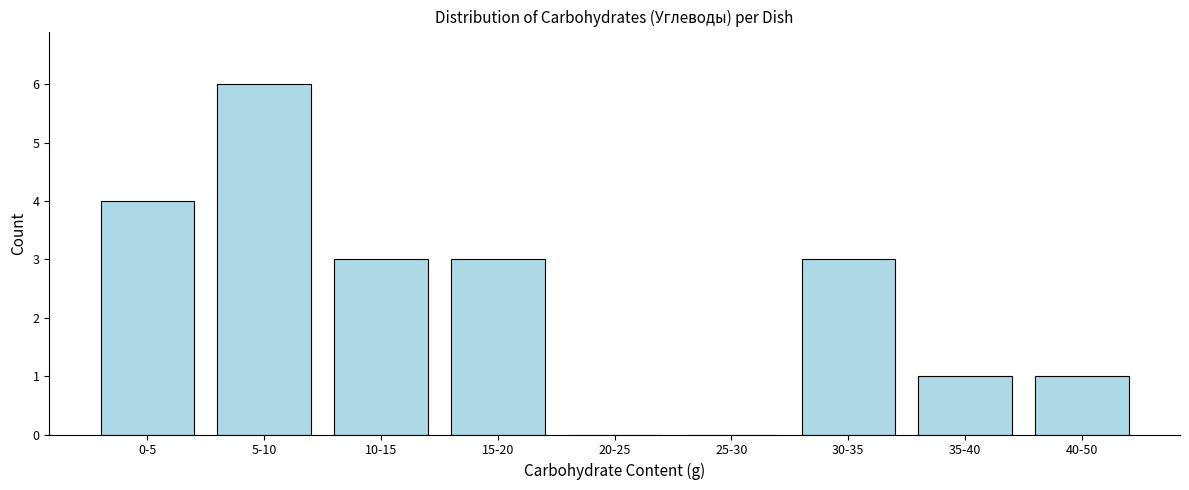

Reading right to left, transcribe all the data shown in this chart.

40-50=1	35-40=1	30-35=3	25-30=0	20-25=0	15-20=3	10-15=3	5-10=6	0-5=4